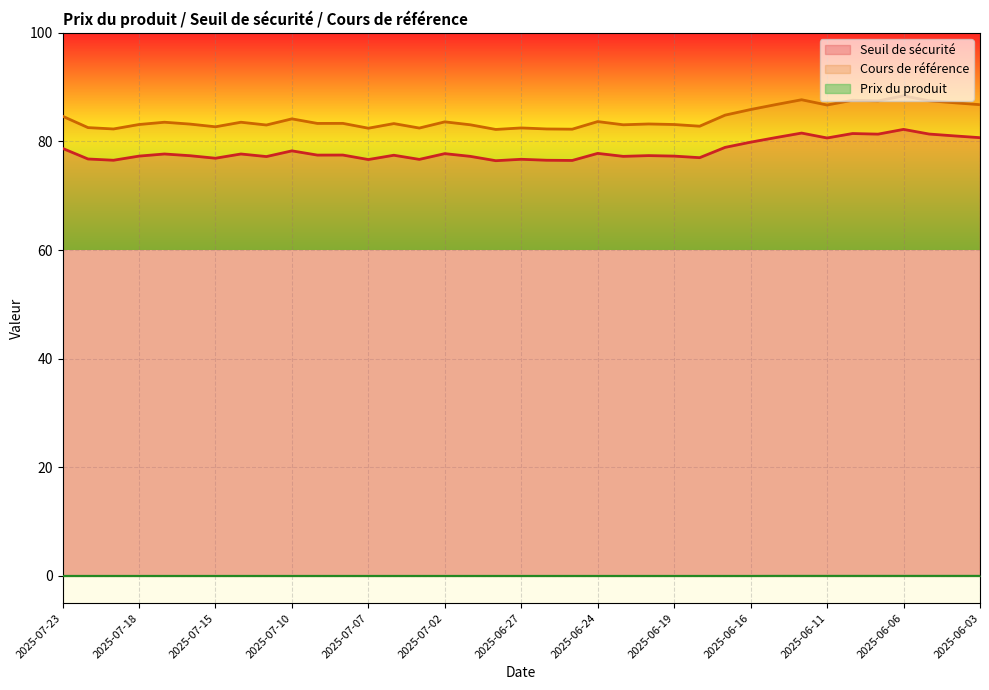

True or false: Prix du produit has a value of 0.0 at 2025-06-16.

False